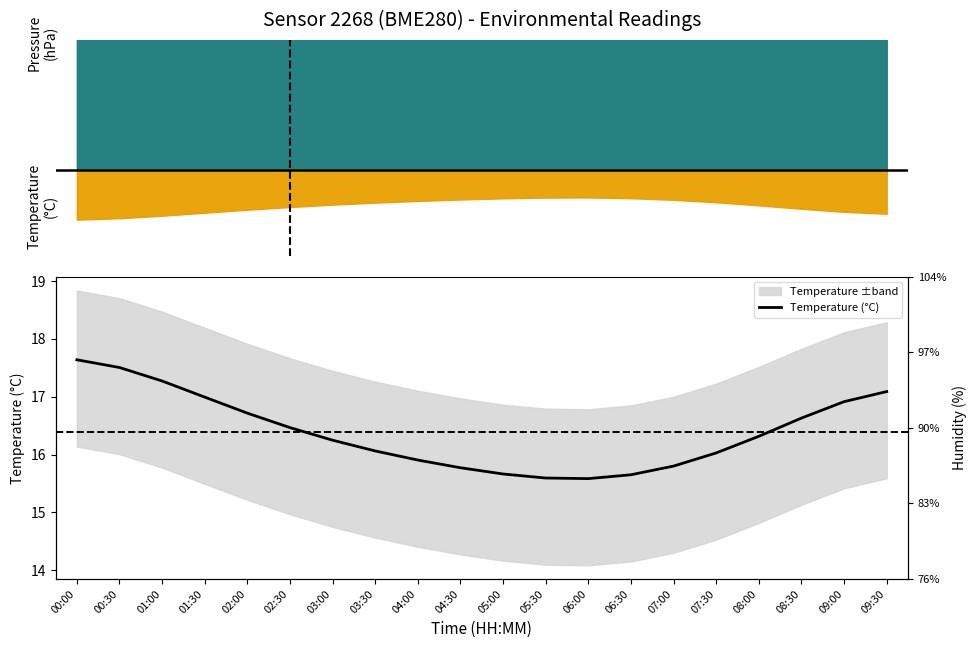

The value at 07:30 is 16.0. True or false?

True